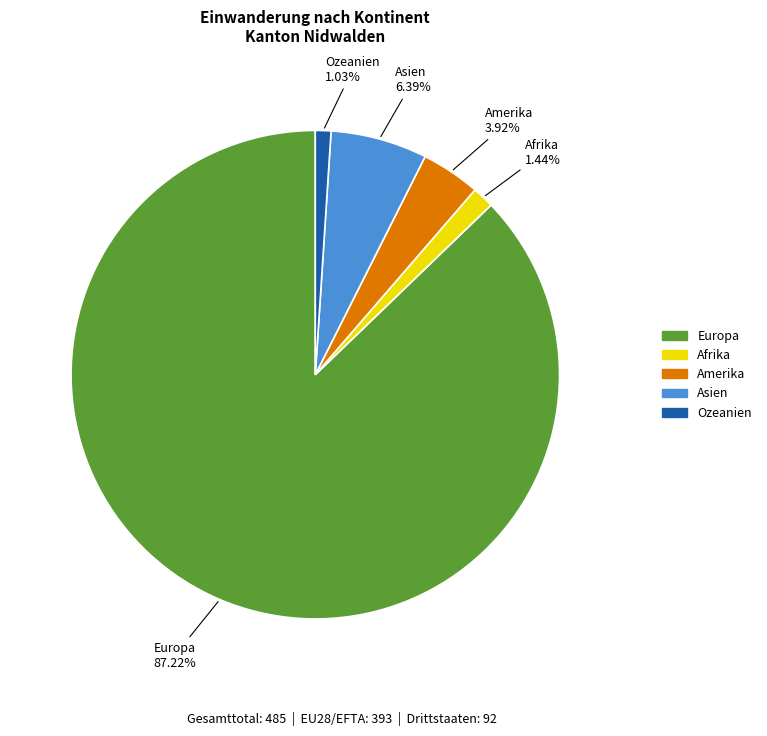

To the nearest percent, what is the difference between the largest and smallest slice percentages?

86%